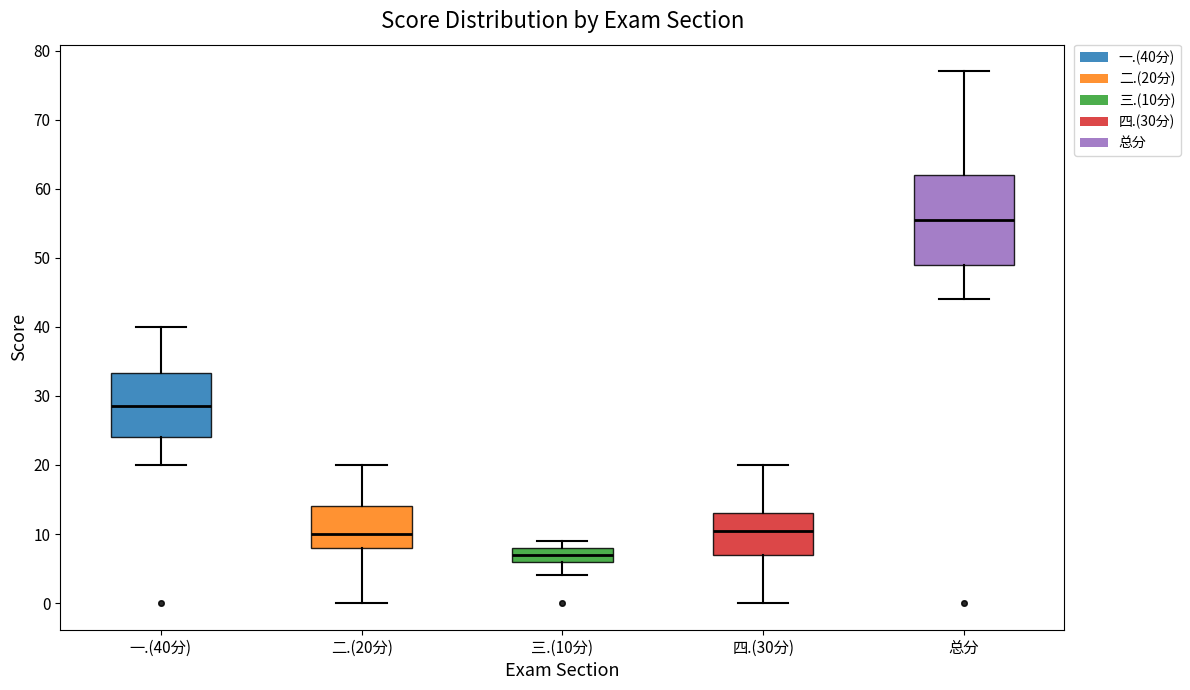

Where is the upper edge of the box for 总分 on the y-axis? The values are not printed on the chart, so give them approximately, as read against the axis.

62